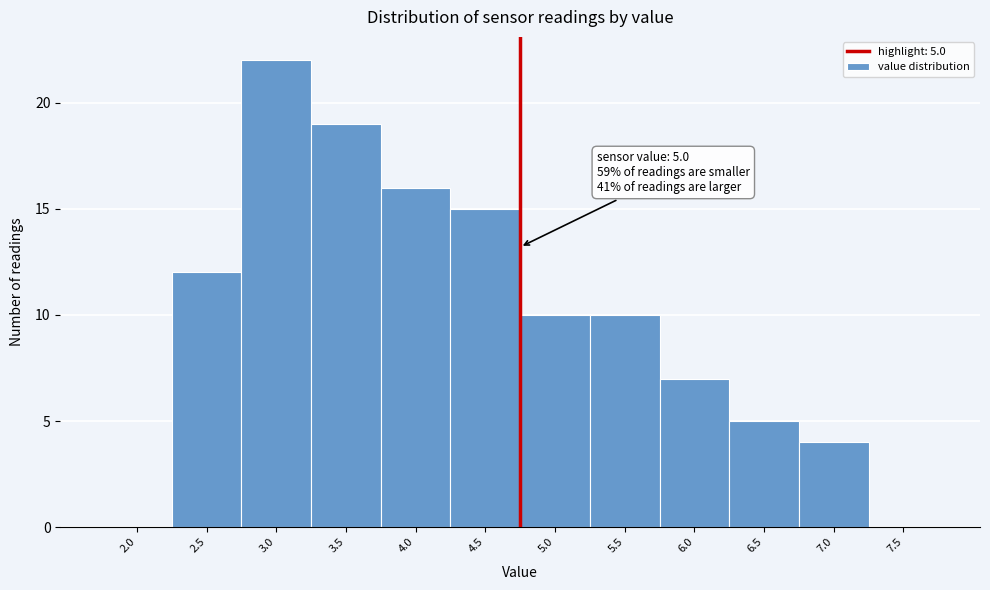

Reading left to right, extract all data points from this chart.

2.0=0	2.5=12	3.0=22	3.5=19	4.0=16	4.5=15	5.0=10	5.5=10	6.0=7	6.5=5	7.0=4	7.5=0